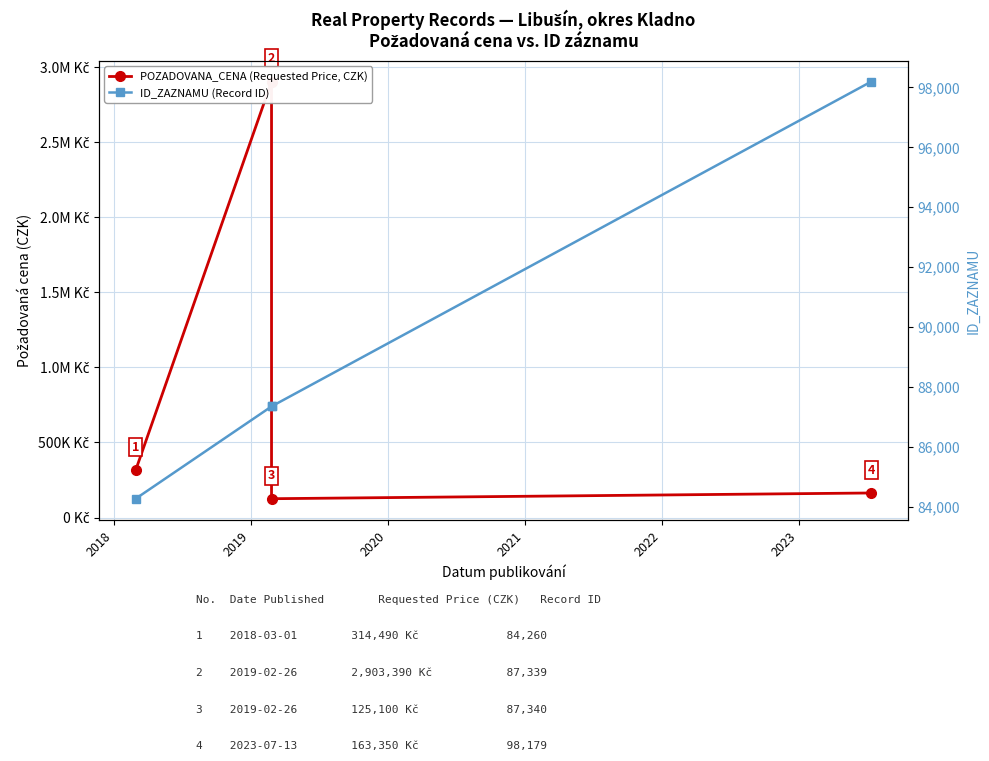

True or false: ID_ZAZNAMU (Record ID) and POZADOVANA_CENA (Requested Price, CZK) cross at least once.

False